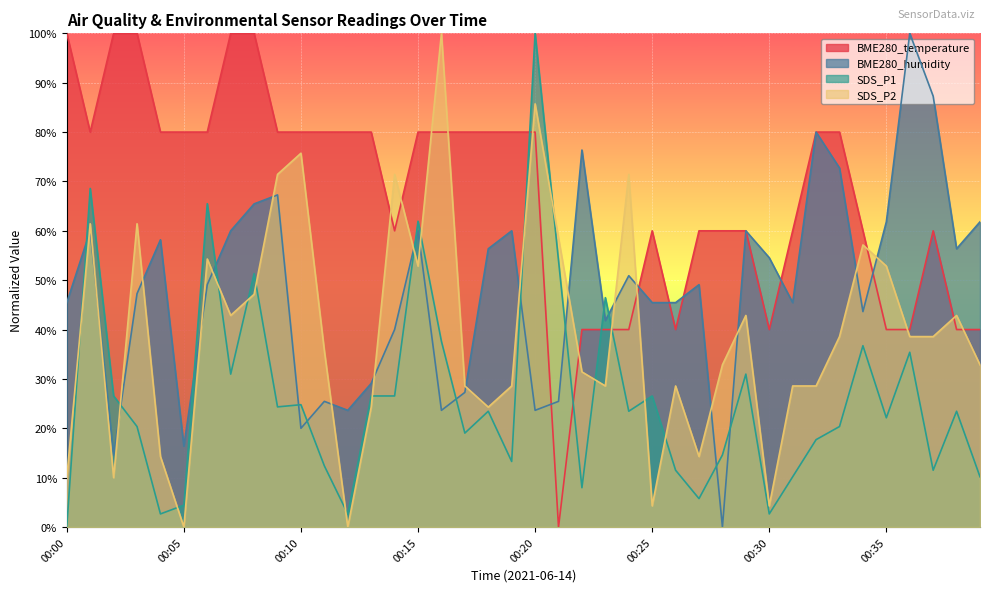

At how many categories does at least one series exceed 69?

27